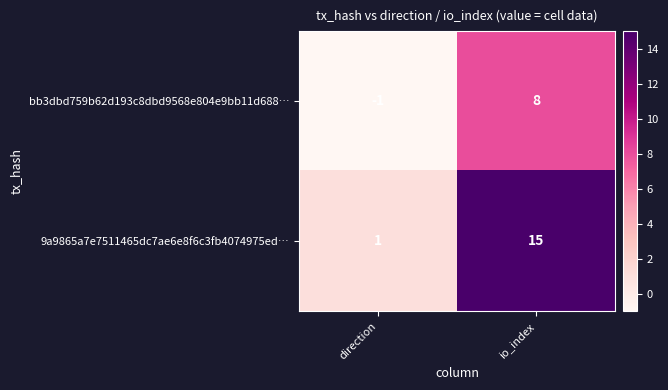

What is the greatest value displayed?

15